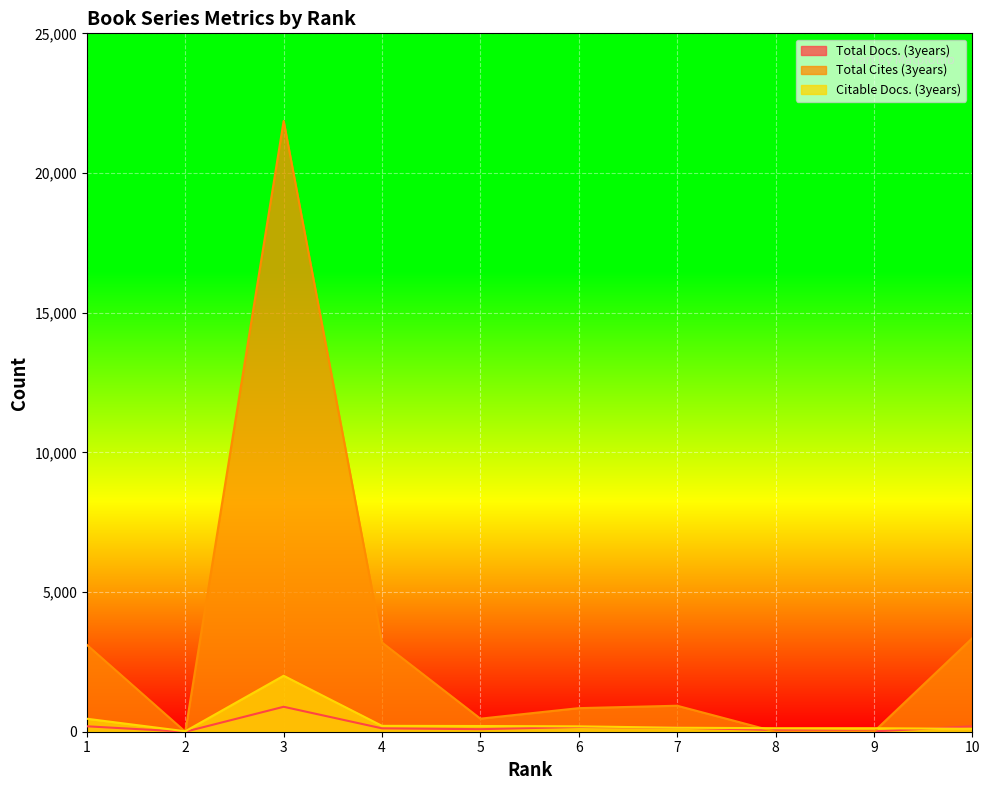

What is the value of the Citable Docs. (3years) point at the 4th from the left?

210